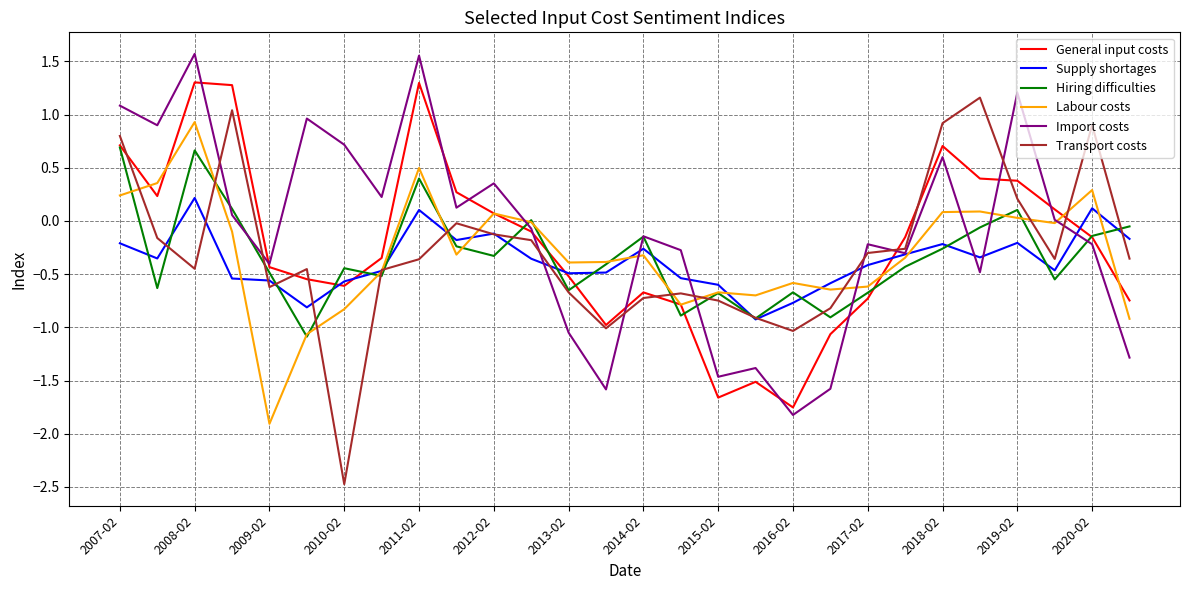

What is the maximum value for General input costs?

1.3